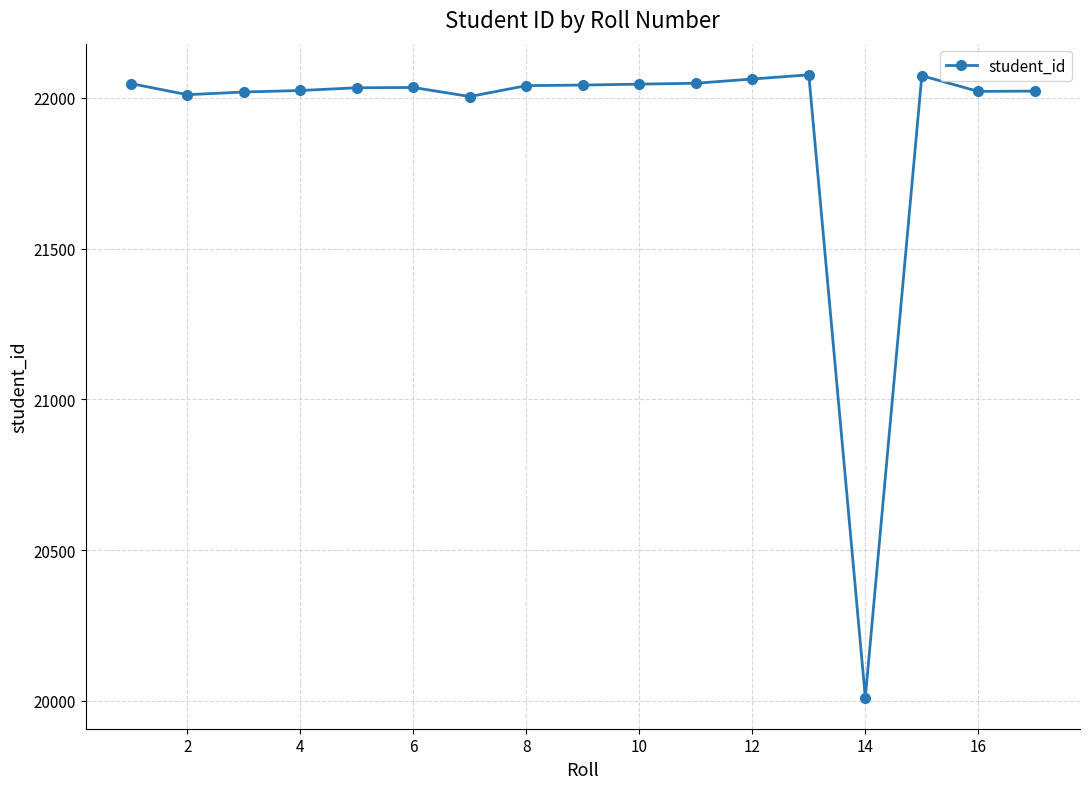

What is the smallest value displayed?

20011